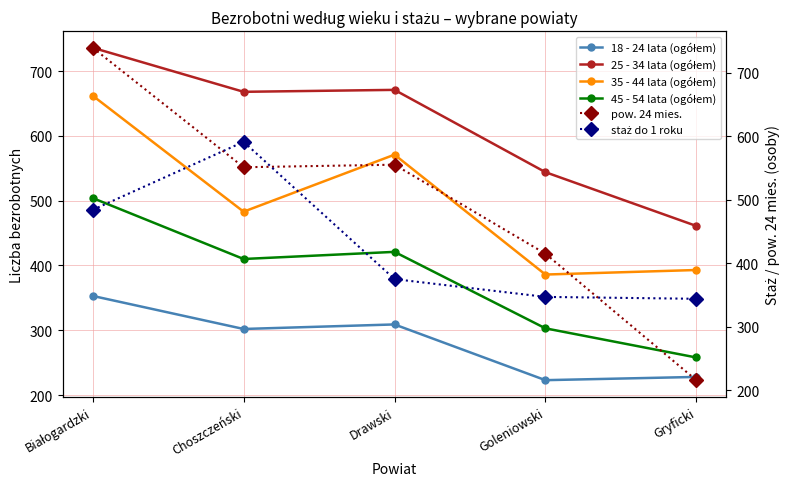

How many times do pow. 24 mies. and 25 - 34 lata (ogółem) cross each other?

1